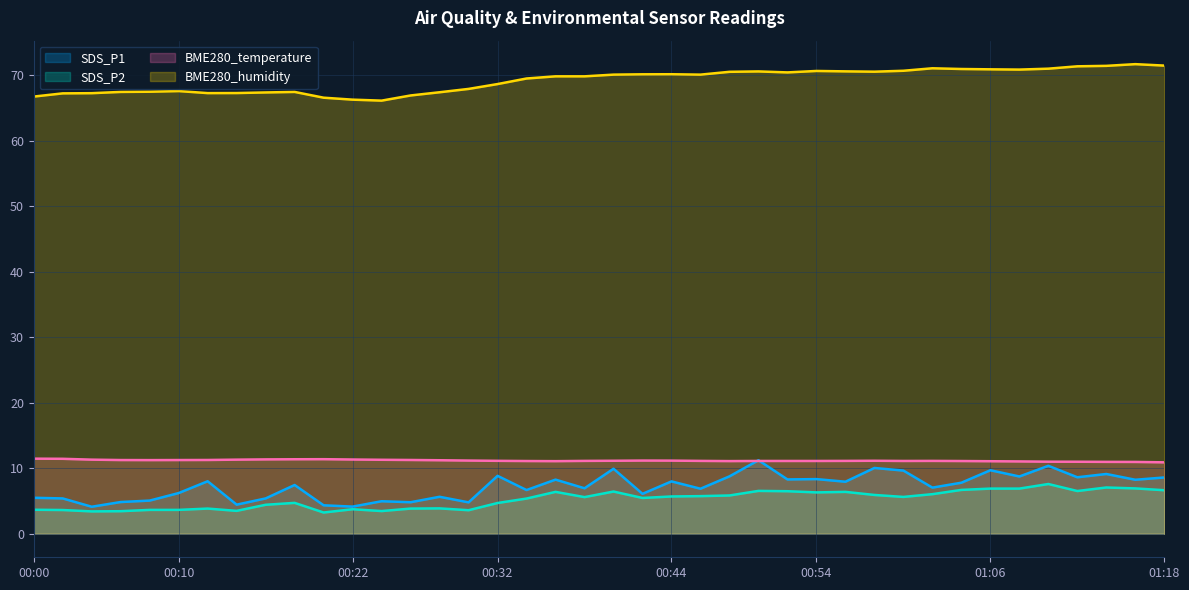

What is the total value across all series at 00:40?

97.6